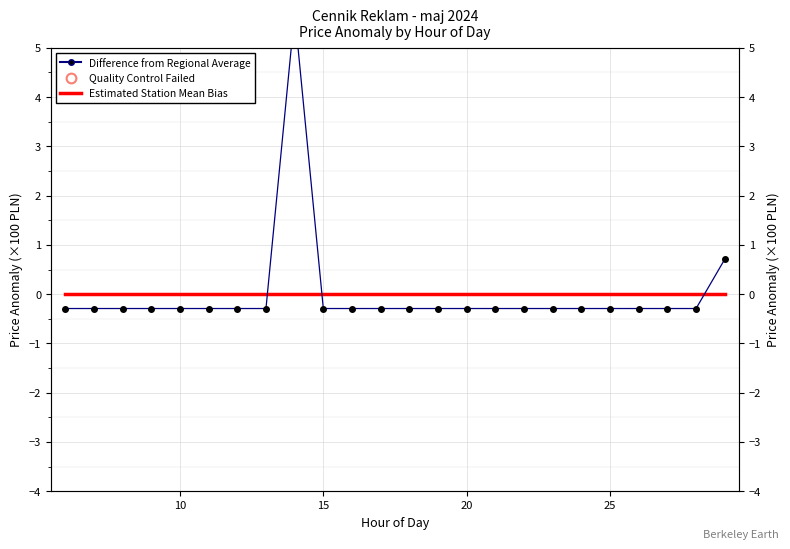

What is the smallest value displayed?

-0.3